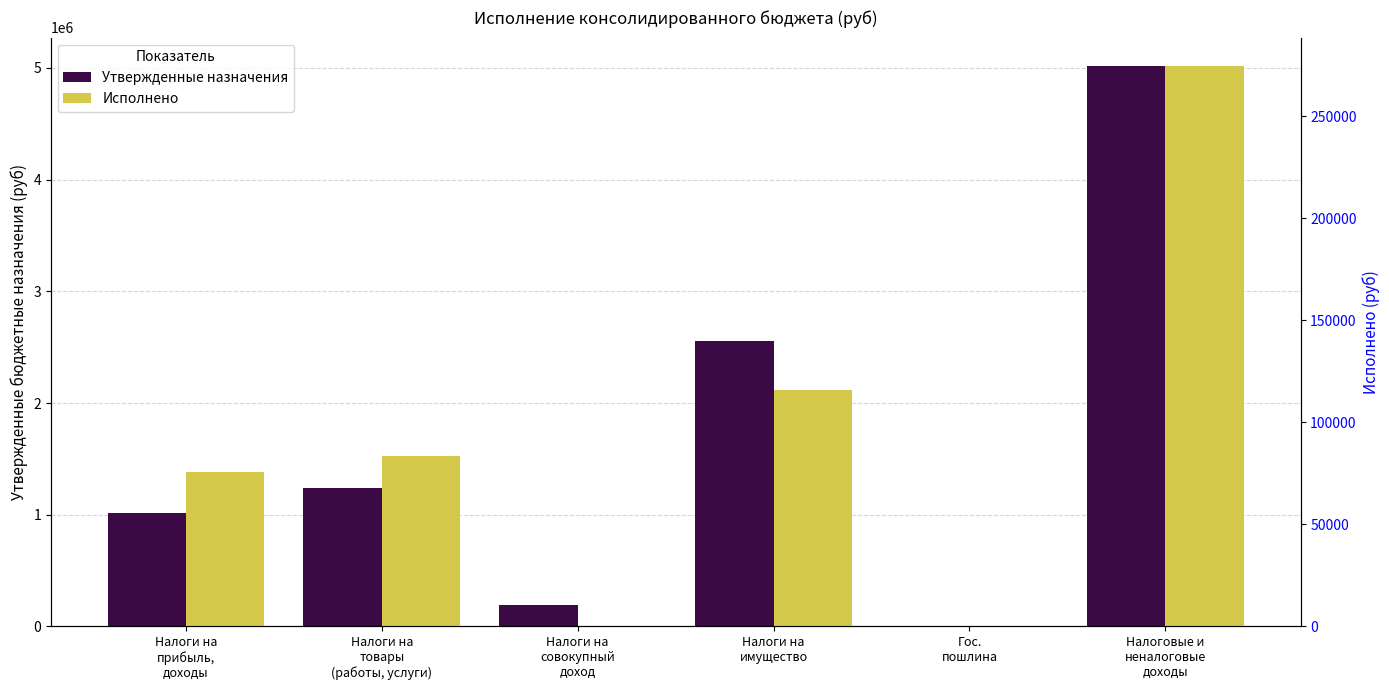

Reading right to left, transcribe all the data shown in this chart.

Утвержденные назначения: Налоговые и
неналоговые
доходы=5020300.0	Гос.
пошлина=2700.0	Налоги на
имущество=2558200.0	Налоги на
совокупный
доход=191400.0	Налоги на
товары
(работы, услуги)=1235500.0	Налоги на
прибыль,
доходы=1018600.0
Исполнено: Налоговые и
неналоговые
доходы=274845.3	Гос.
пошлина=0.0	Налоги на
имущество=115701.1	Налоги на
совокупный
доход=83.5	Налоги на
товары
(работы, услуги)=83384.6	Налоги на
прибыль,
доходы=75676.2